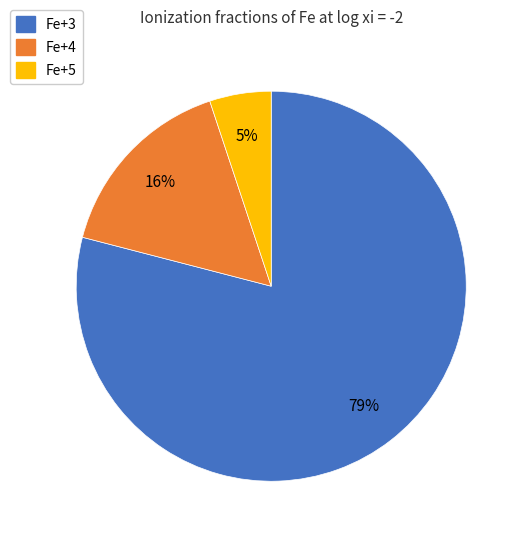

Is it true that Fe+4 is 10% of the pie?

False